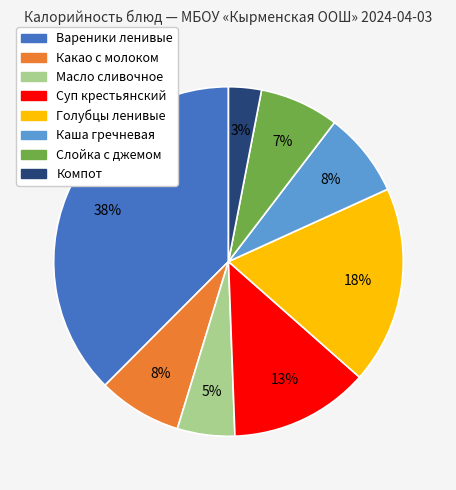

Which category has the biggest portion of the pie?

Вареники ленивые